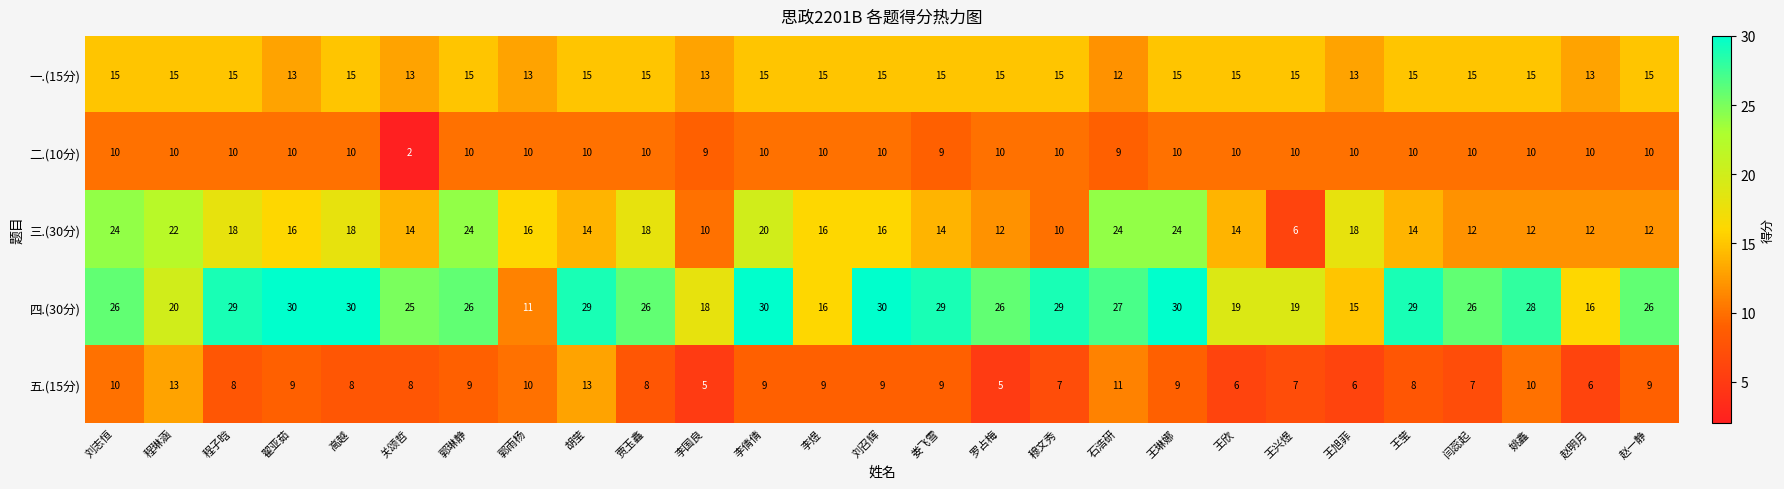

The 四.(30分) series shows 26 at 郭琳静. True or false?

True